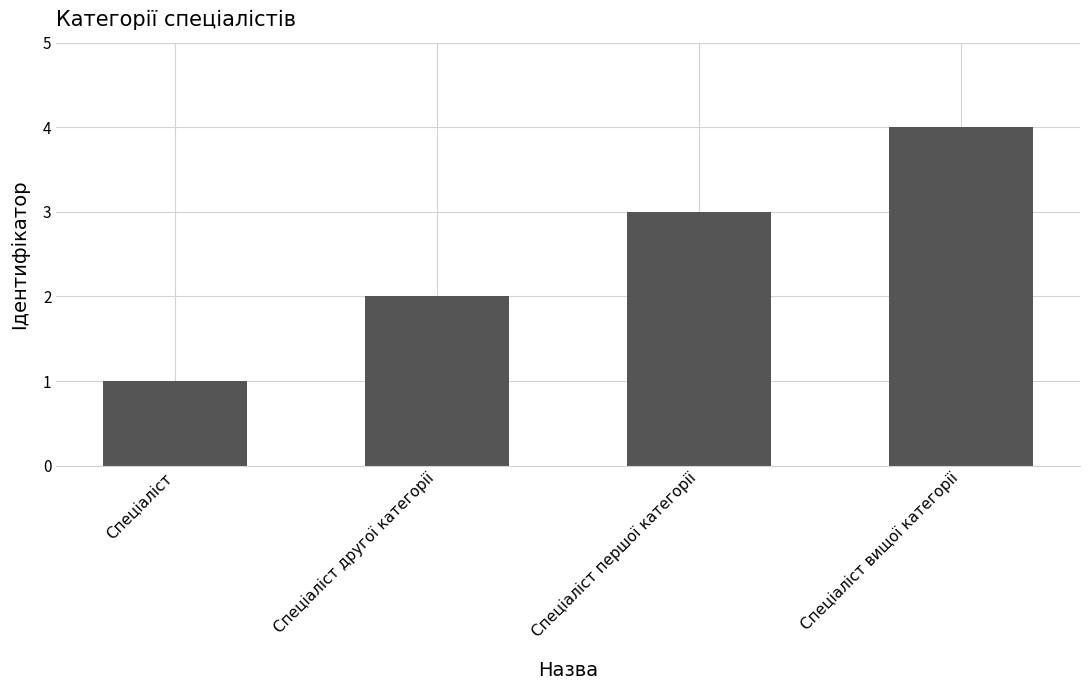

Is it true that the value at Спеціаліст другої категорії is 2?

True